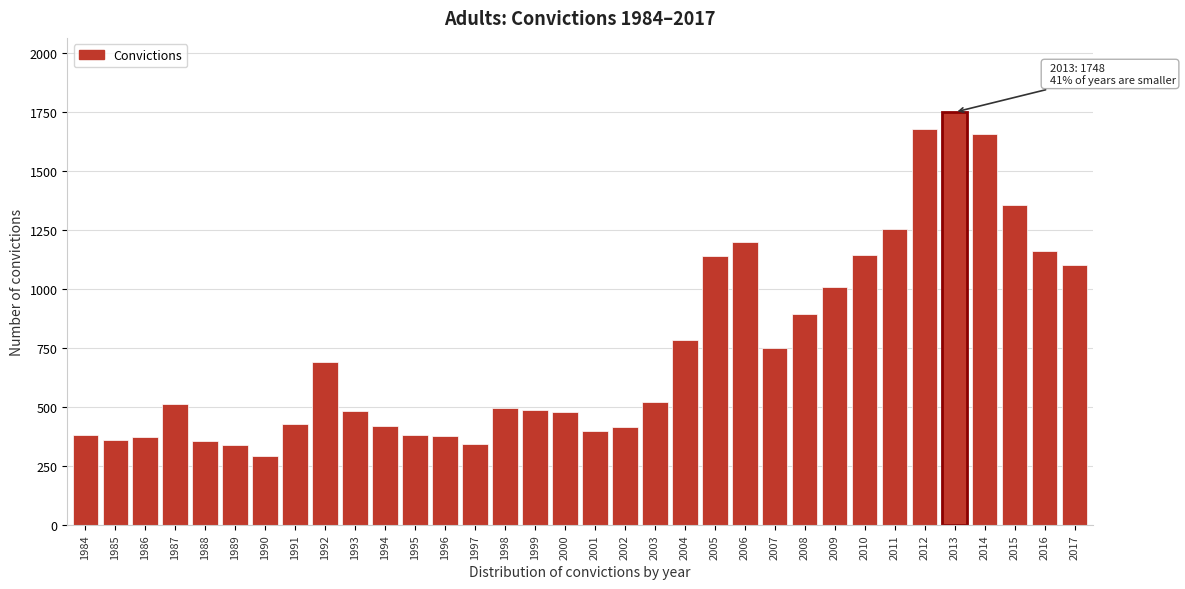

What is the smallest value displayed?

293